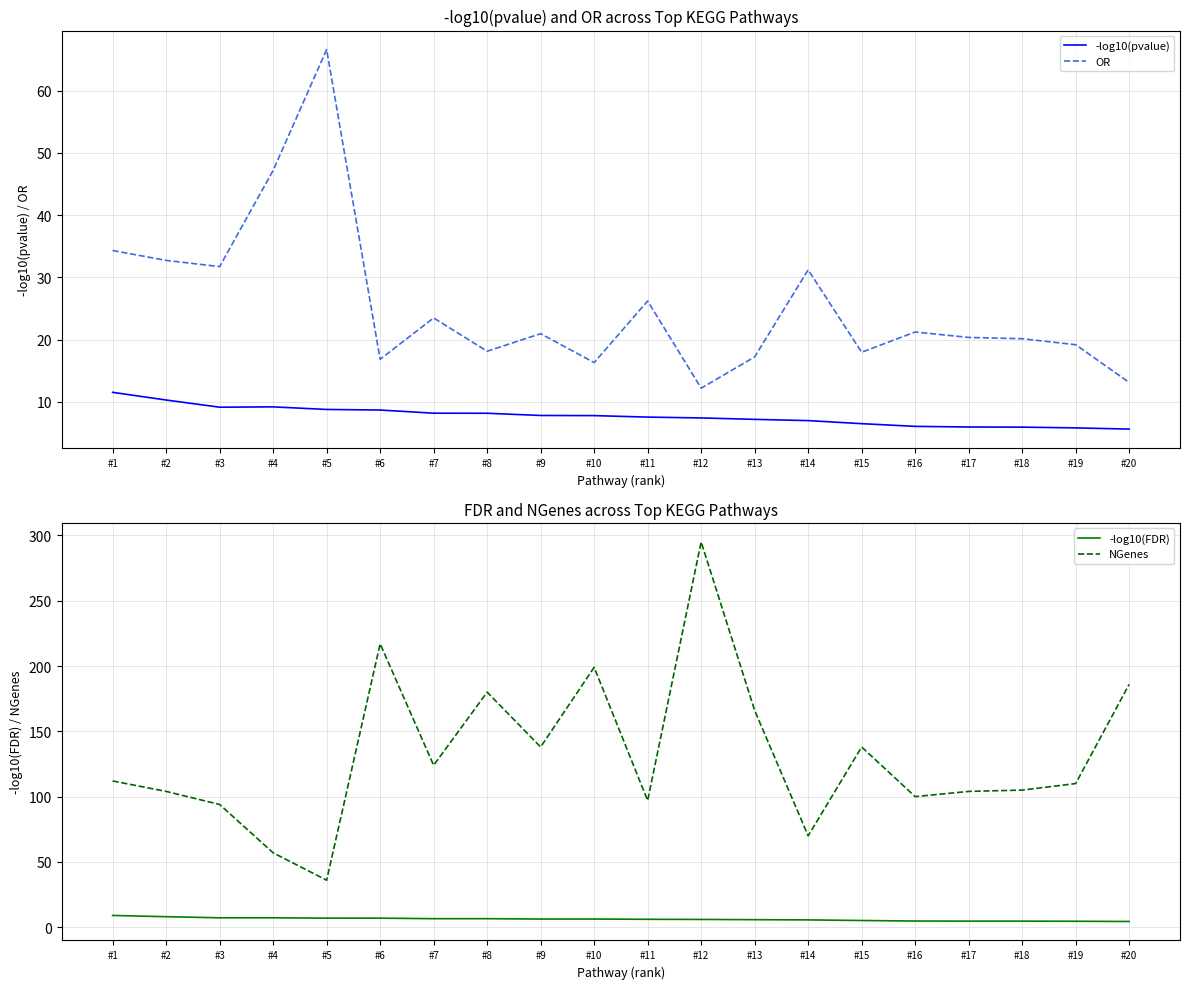

How many interior local peaks does the OR series have?

6